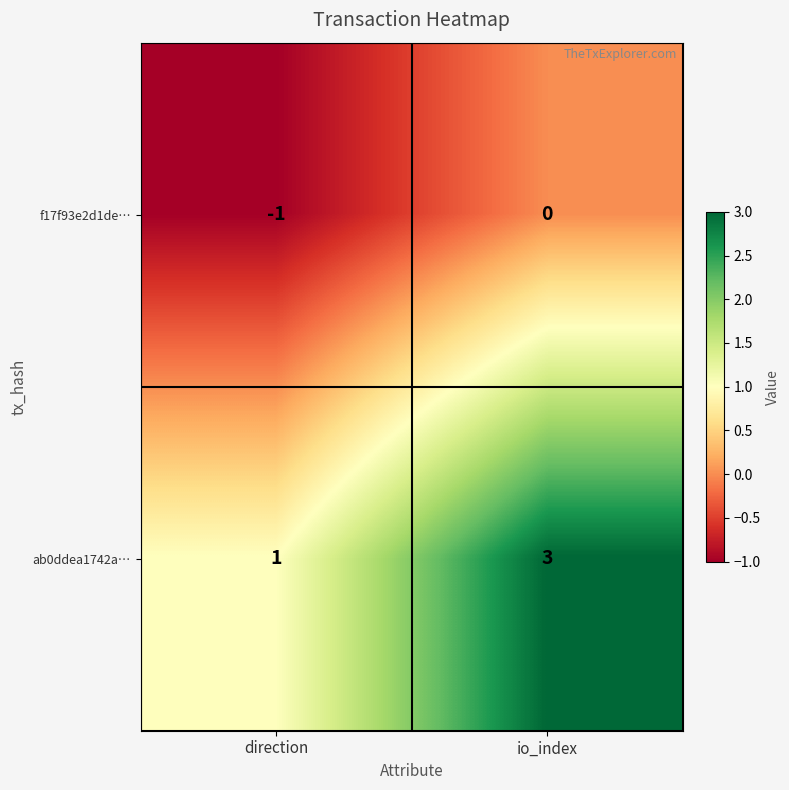

At how many categories does at least one series exceed 0?

2